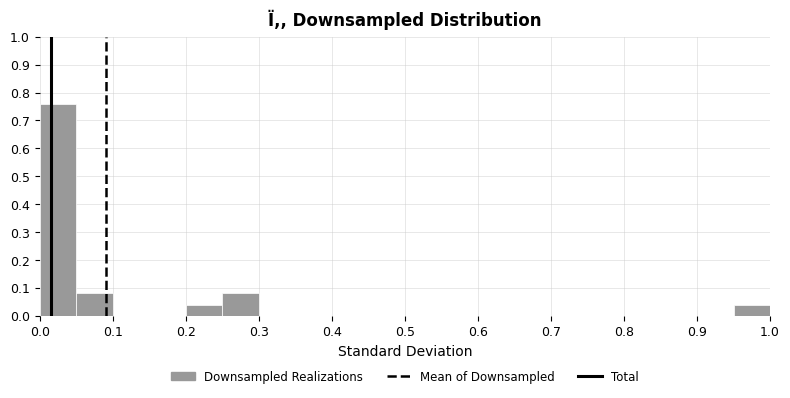

Over which range of the x-axis is the bar tallest?

0.00 to 0.05